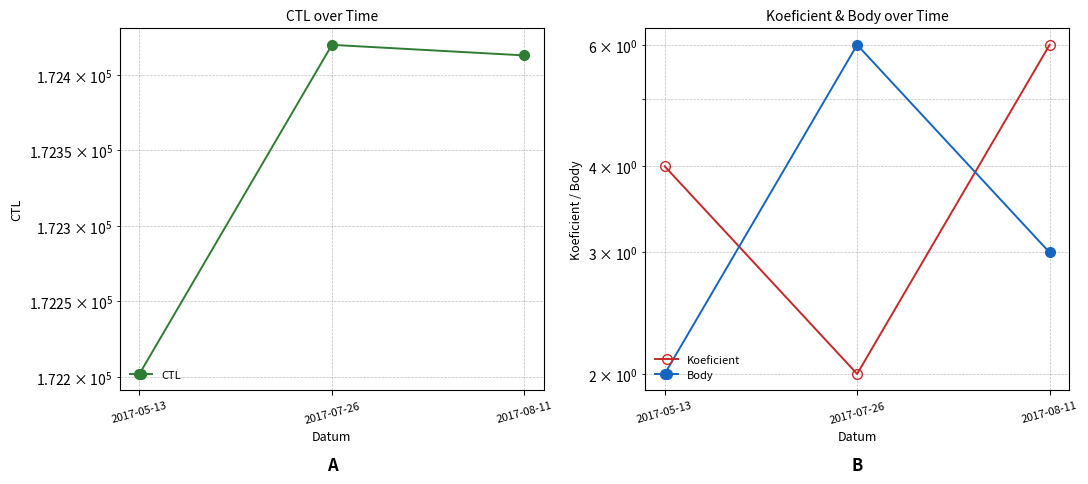

What is the sum of the Body values at 2017-07-26 and 2017-05-13?

8